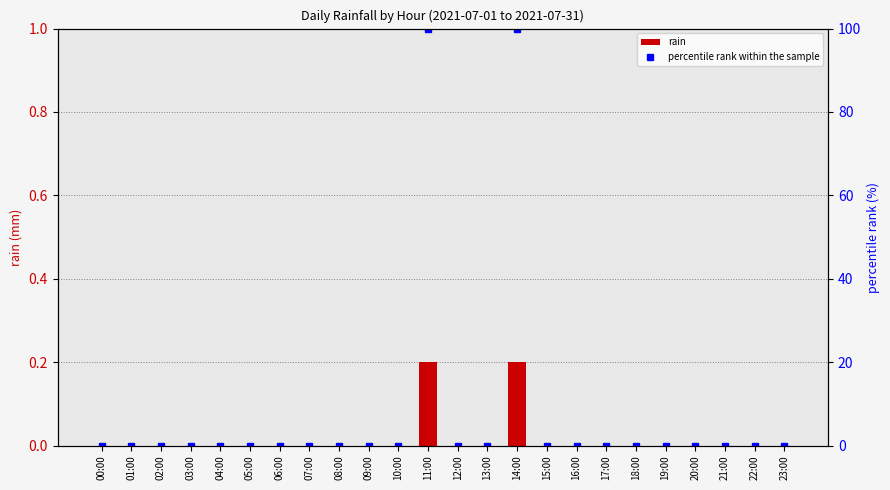

List the series in order of their overall mean, lowest first.

rain, percentile rank within the sample